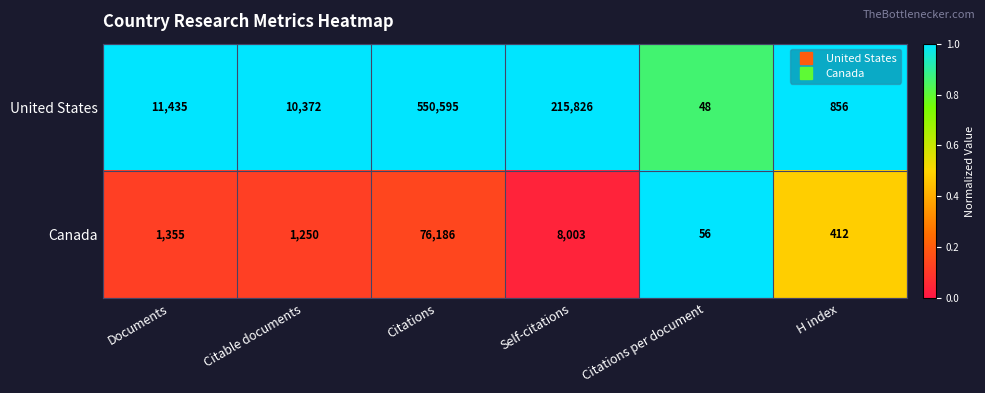

The Canada series shows 131223 at Citations. True or false?

False